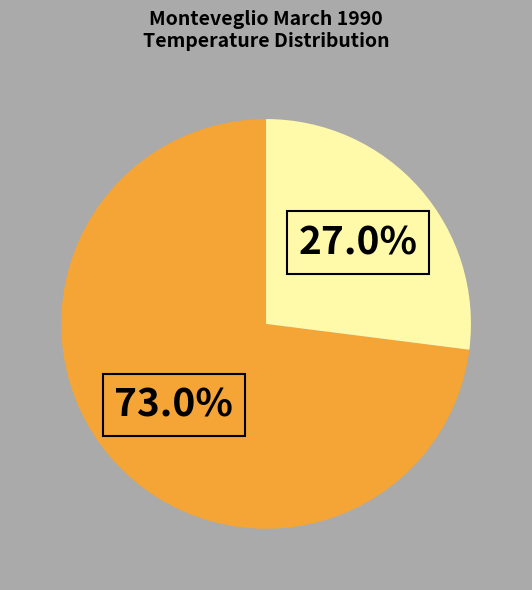

How many segments does this pie chart have?

2